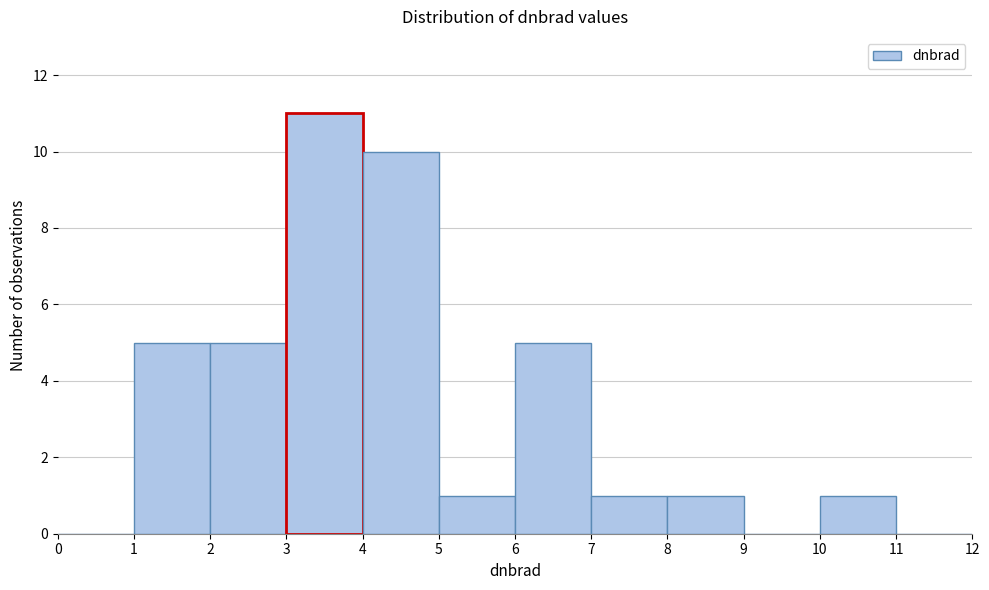

Reading left to right, transcribe this chart: for each bar, give the range it covers on the x-axis and its height. The values are not printed on the chart, so give them approximately, as read against the axis.

0 to 1: 0
1 to 2: 5
2 to 3: 5
3 to 4: 11
4 to 5: 10
5 to 6: 1
6 to 7: 5
7 to 8: 1
8 to 9: 1
9 to 10: 0
10 to 11: 1
11 to 12: 0